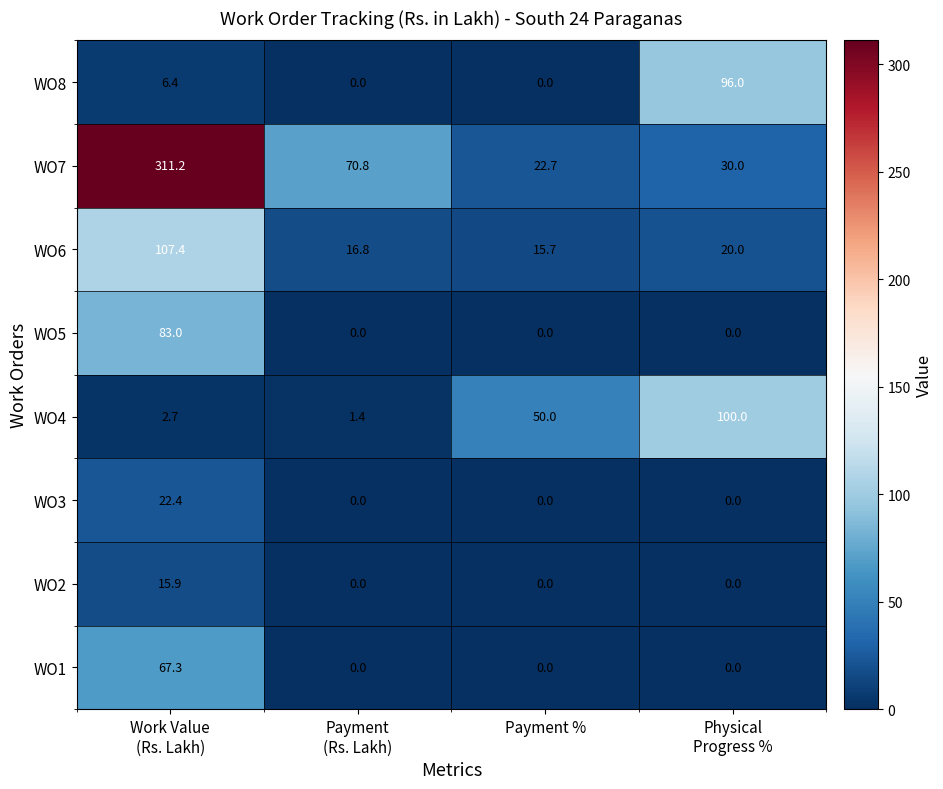

Which series has the largest total across all categories?

WO7